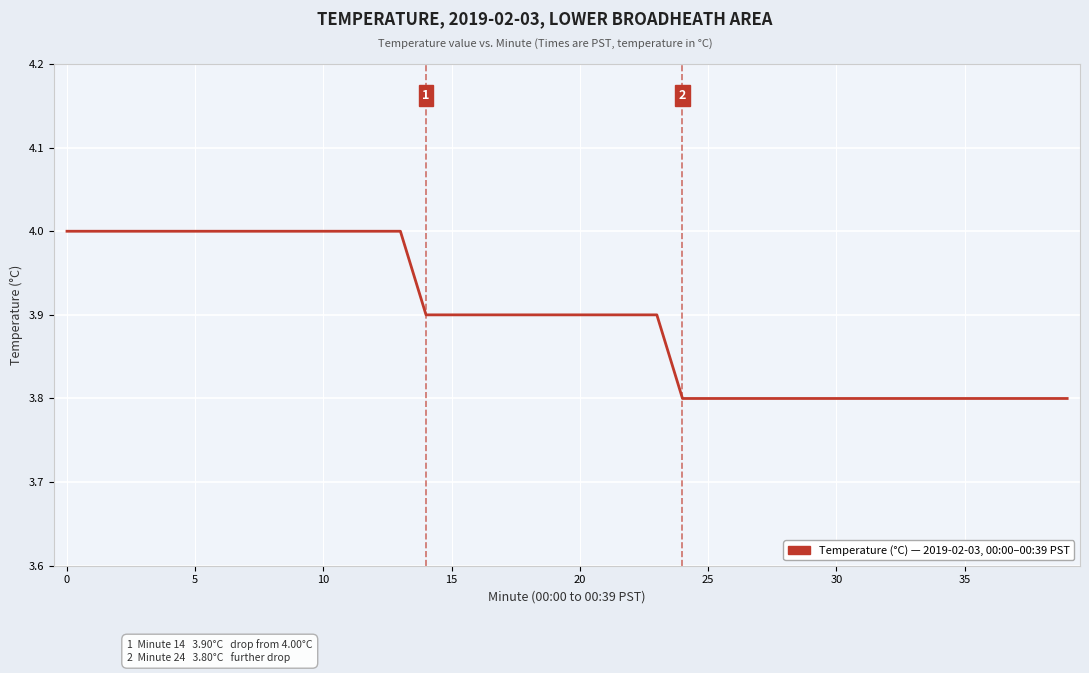

Reading left to right, extract all data points from this chart.

4.0	4.0	4.0	4.0	4.0	4.0	4.0	4.0	4.0	4.0	4.0	4.0	4.0	4.0	3.9	3.9	3.9	3.9	3.9	3.9	3.9	3.9	3.9	3.9	3.8	3.8	3.8	3.8	3.8	3.8	3.8	3.8	3.8	3.8	3.8	3.8	3.8	3.8	3.8	3.8